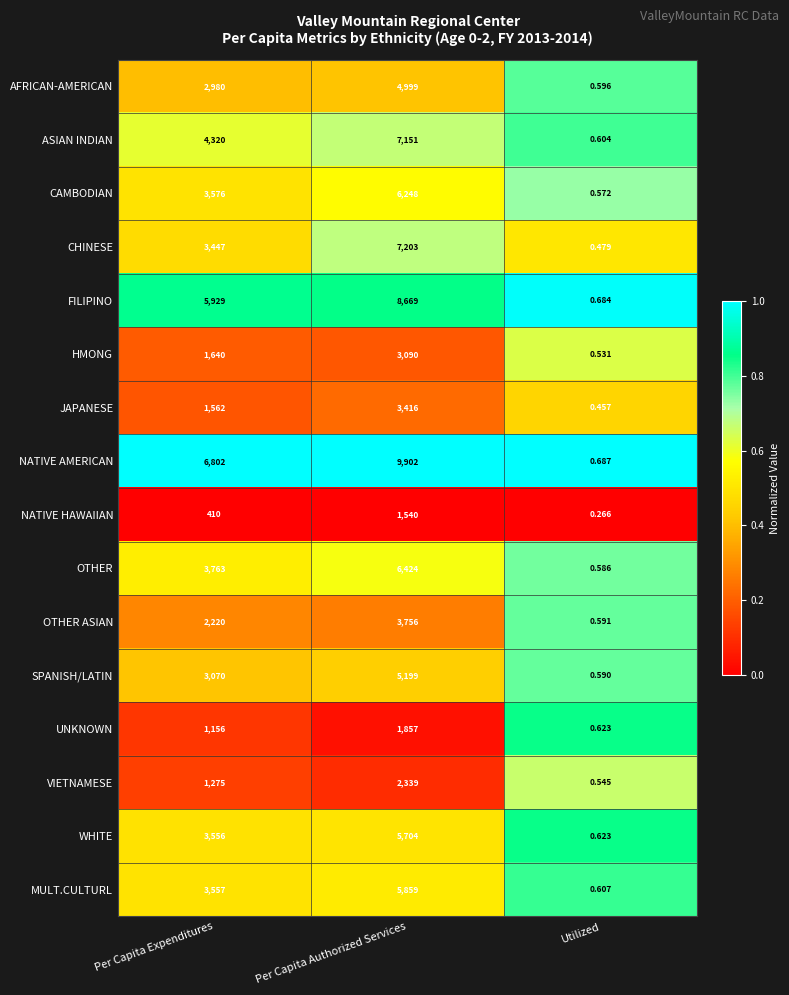

Which label corresponds to the smallest value in the chart?

Utilized